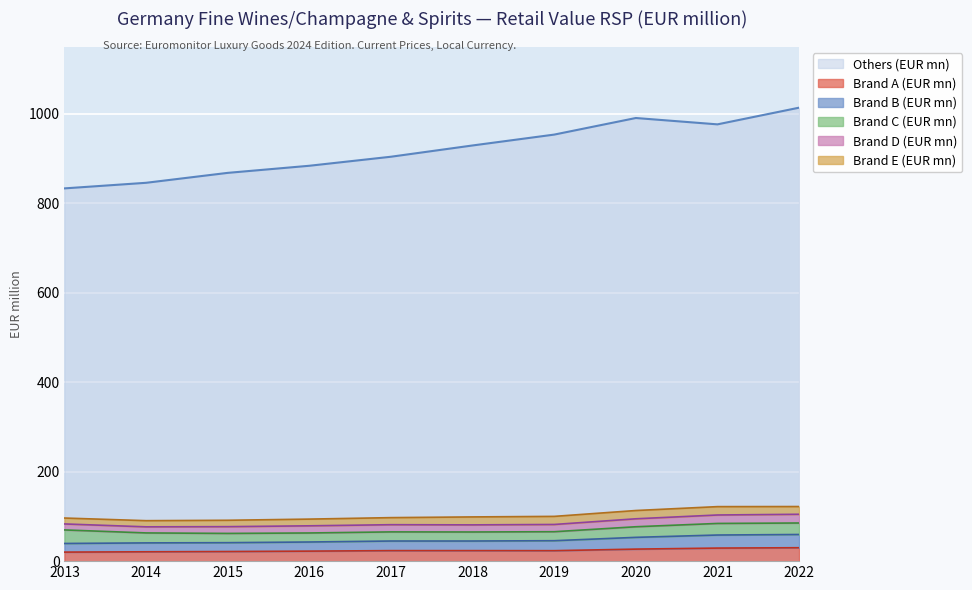

What is the difference between the maximum and second lowest values in the Brand B (EUR mn) series?

18.8